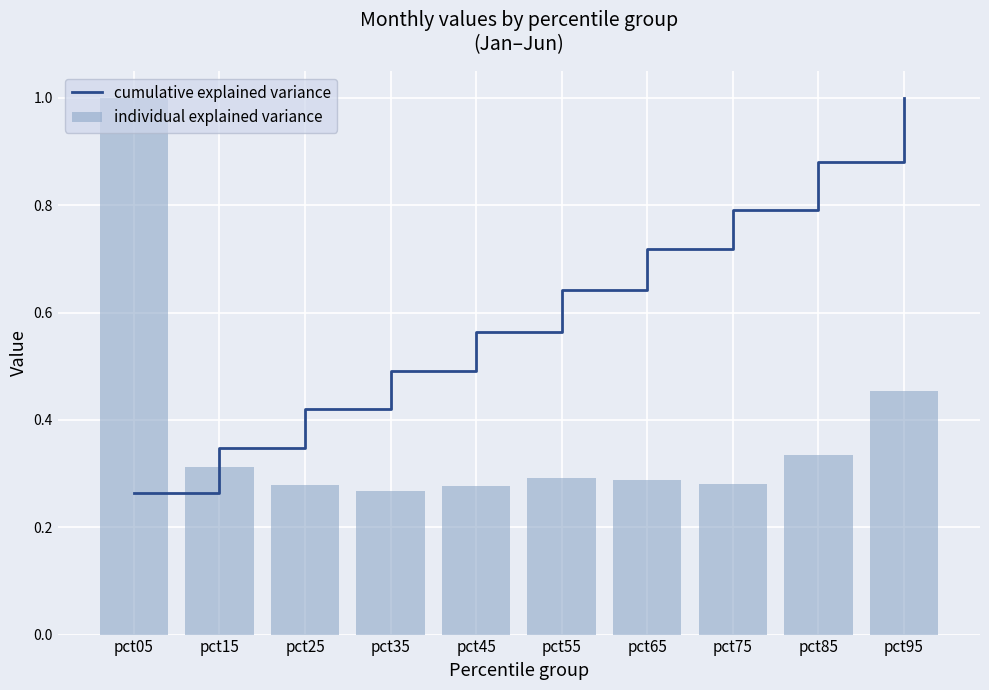

Reading left to right, transcribe all the data shown in this chart.

cumulative explained variance: 0.3	0.3	0.4	0.5	0.6	0.6	0.7	0.8	0.9	1.0
individual explained variance: 1.0	0.3	0.3	0.3	0.3	0.3	0.3	0.3	0.3	0.5